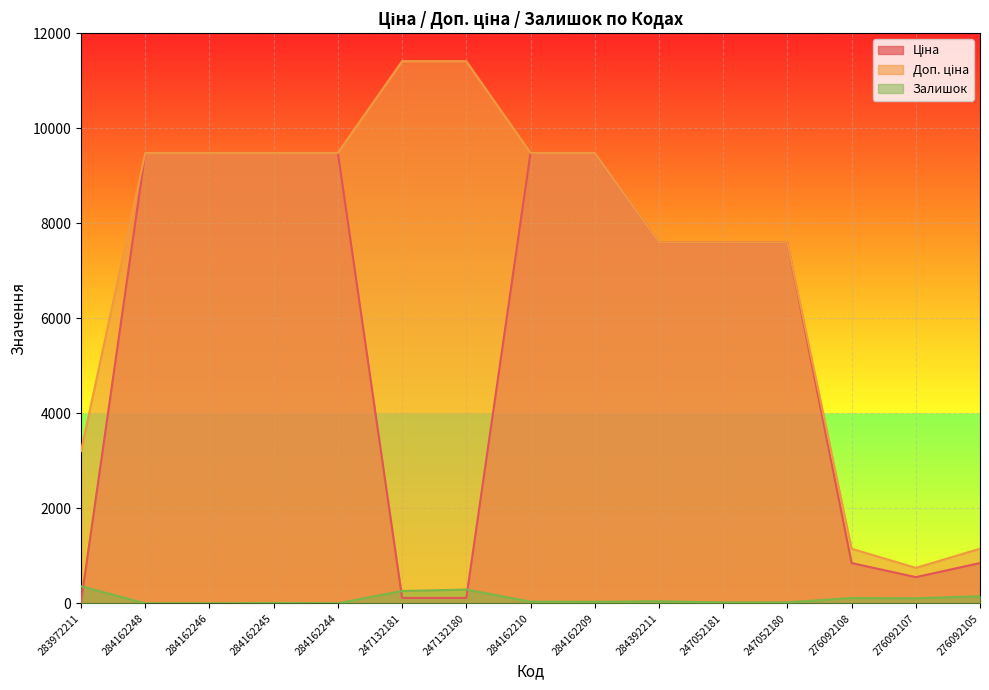

At which category is the sum across all series the highest?

284162210